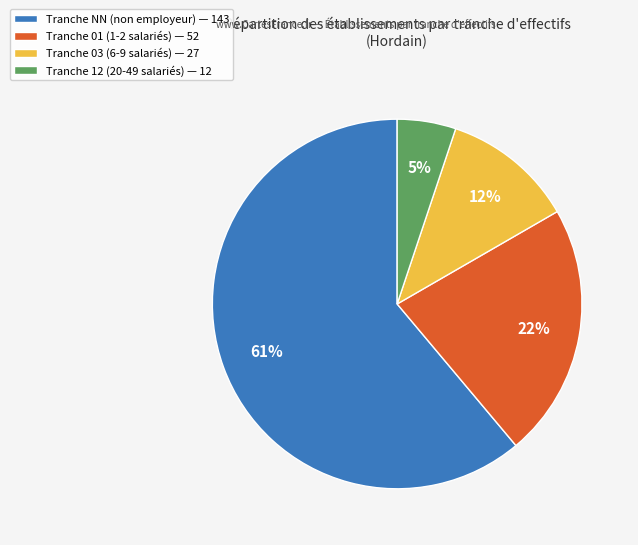

Between Tranche 01 (1-2 salariés) — 52 and Tranche 12 (20-49 salariés) — 12, which is larger?

Tranche 01 (1-2 salariés) — 52